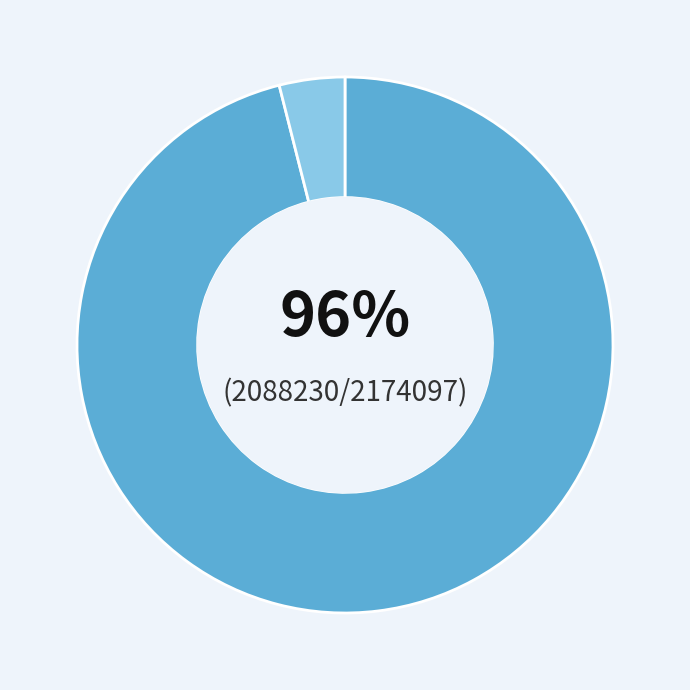

To the nearest percent, what is the difference between the largest and smallest slice percentages?

92%